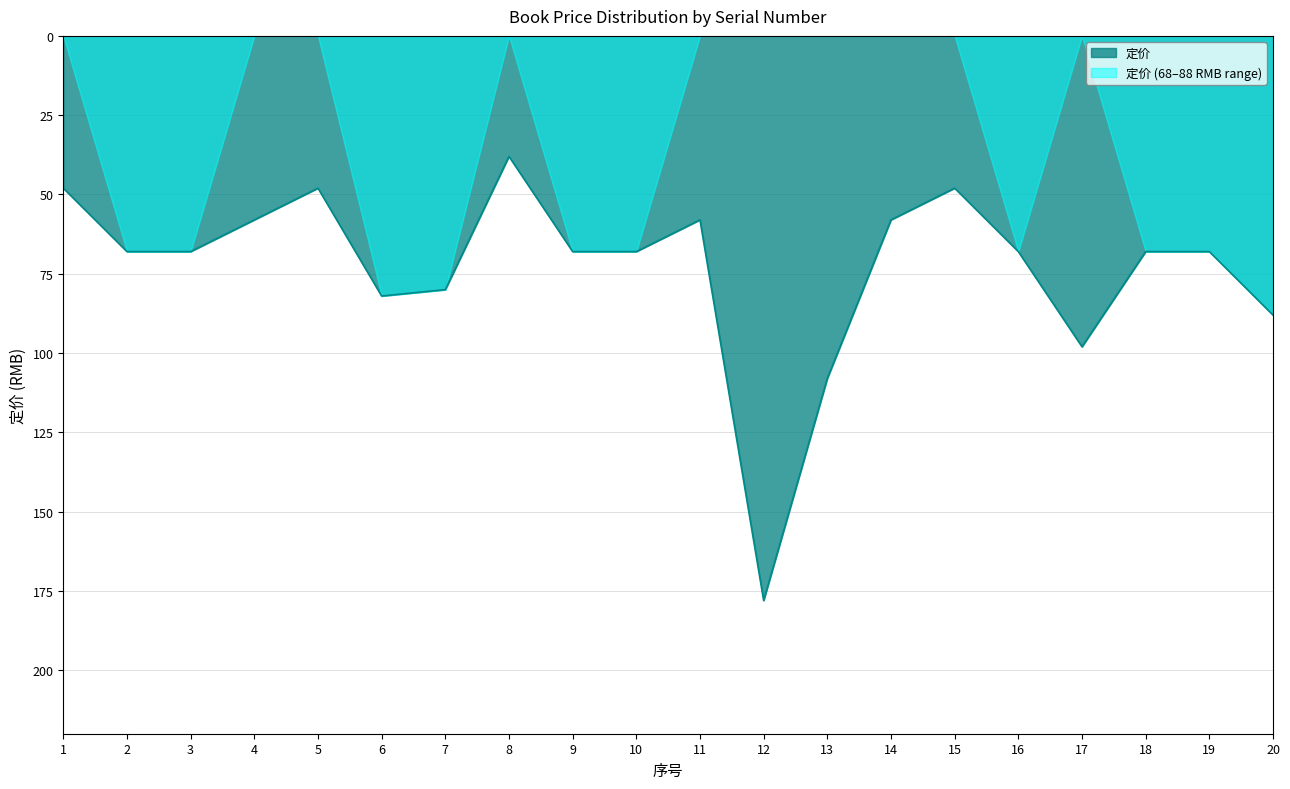

Does the chart display data point markers on the line(s)?

No